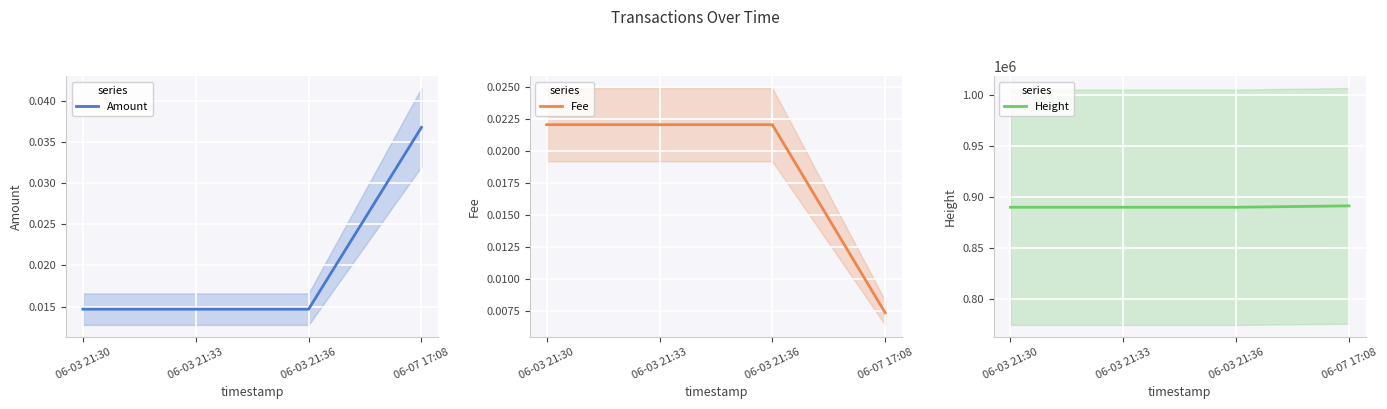

Which series ends up on top after the final intersection of Fee and Amount?

Amount